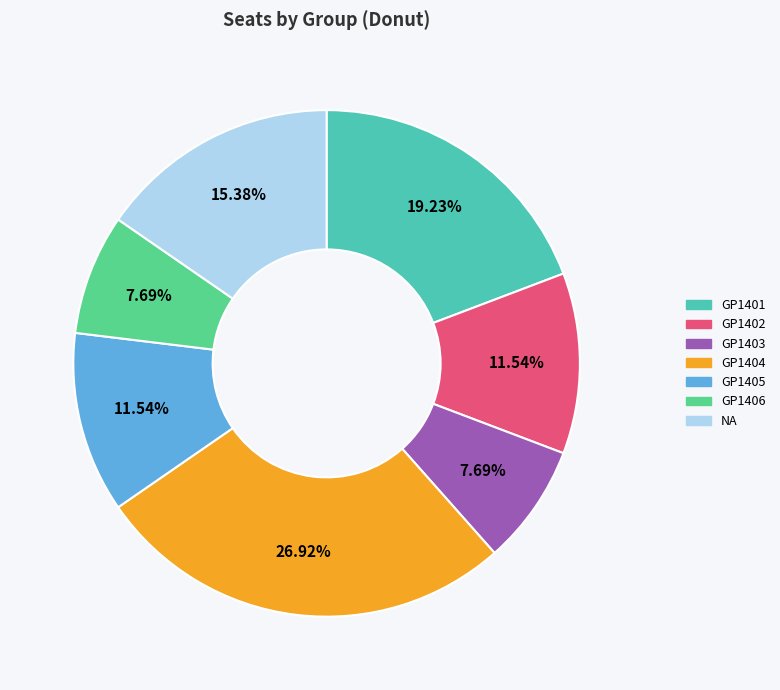

Is there a majority slice in this chart?

No